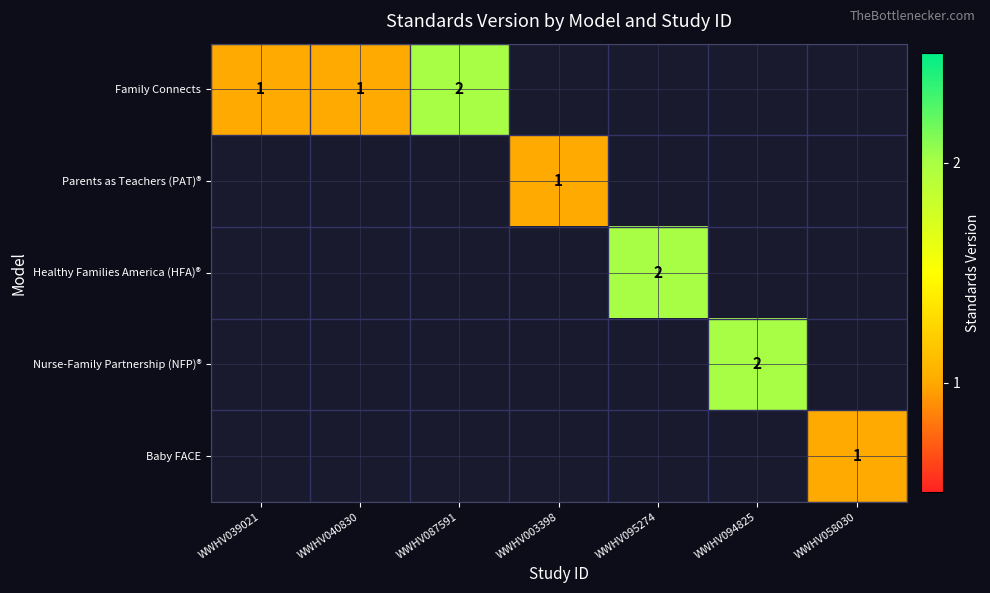

Is the value of Baby FACE at WWHV003398 greater than the value of Healthy Families America (HFA)® at WWHV087591?

No